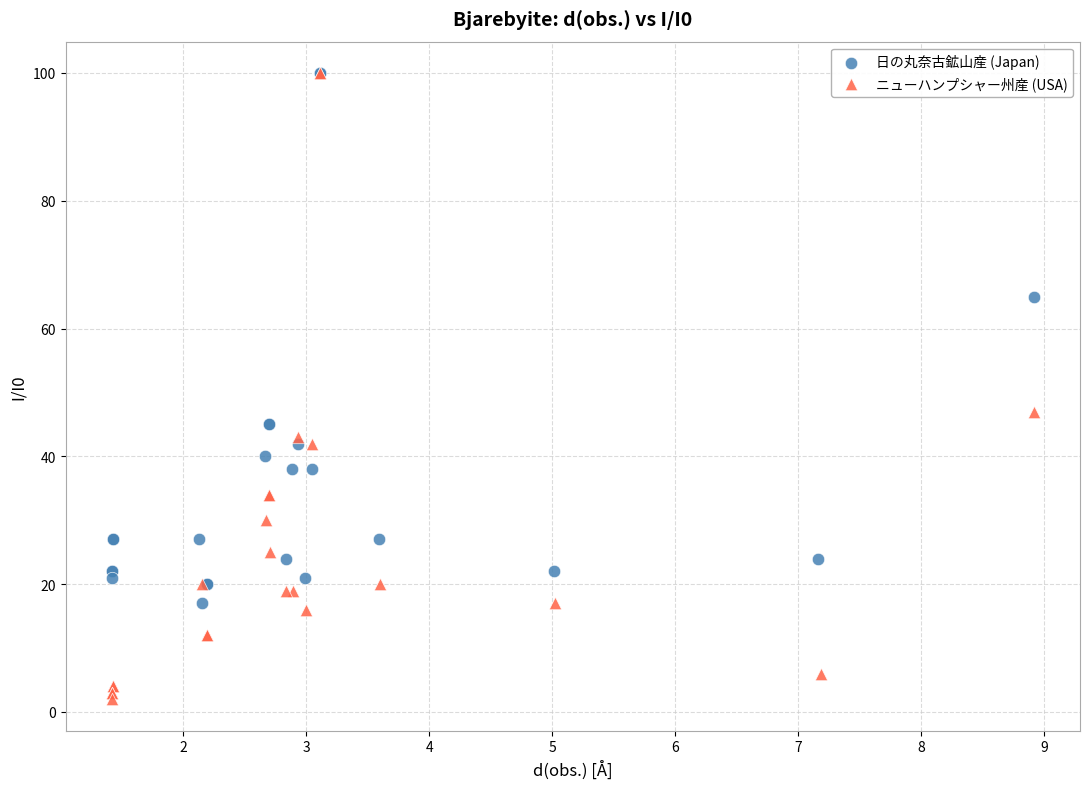

Which series reaches the minimum Y coordinate?

ニューハンプシャー州産 (USA)